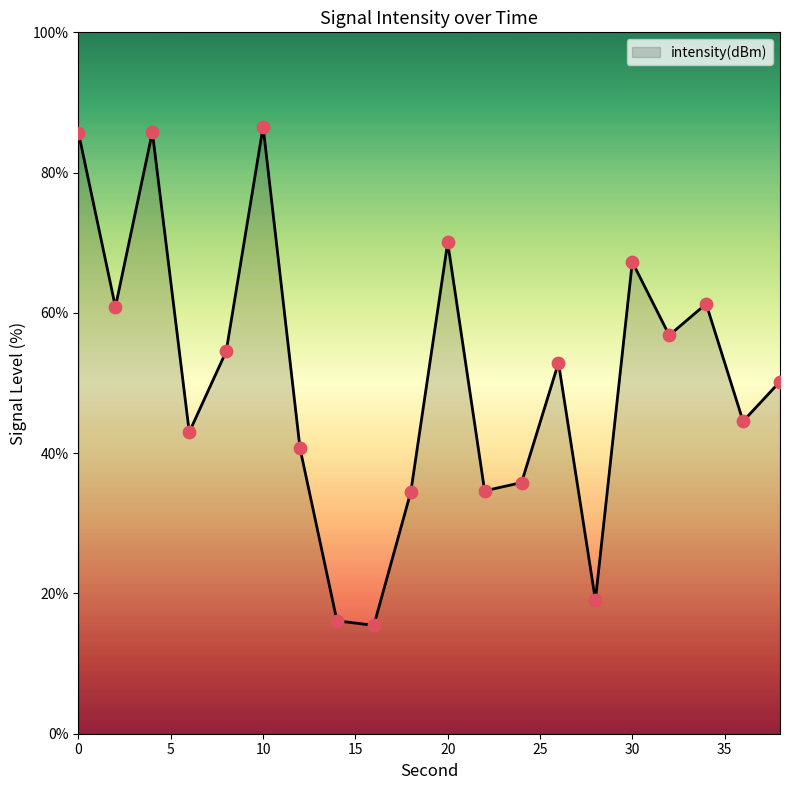

What is the minimum value shown in the chart?

15.5